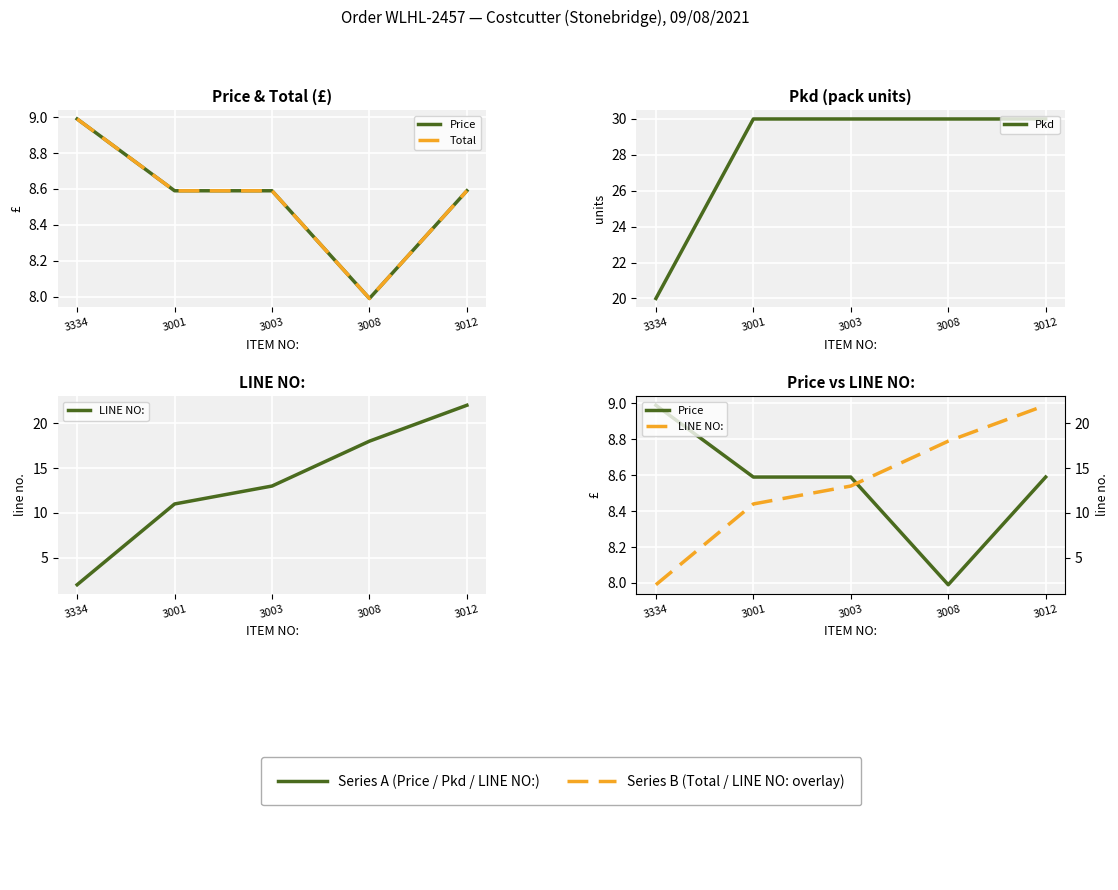

What are all the series names shown in the legend?

Price, Total, Pkd, LINE NO: